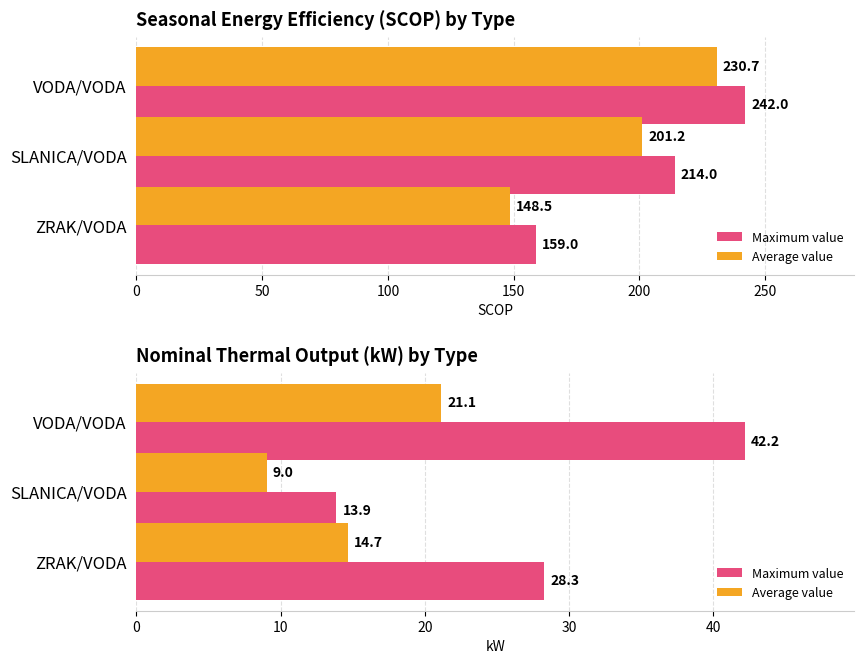

How many groups of bars are there?

3